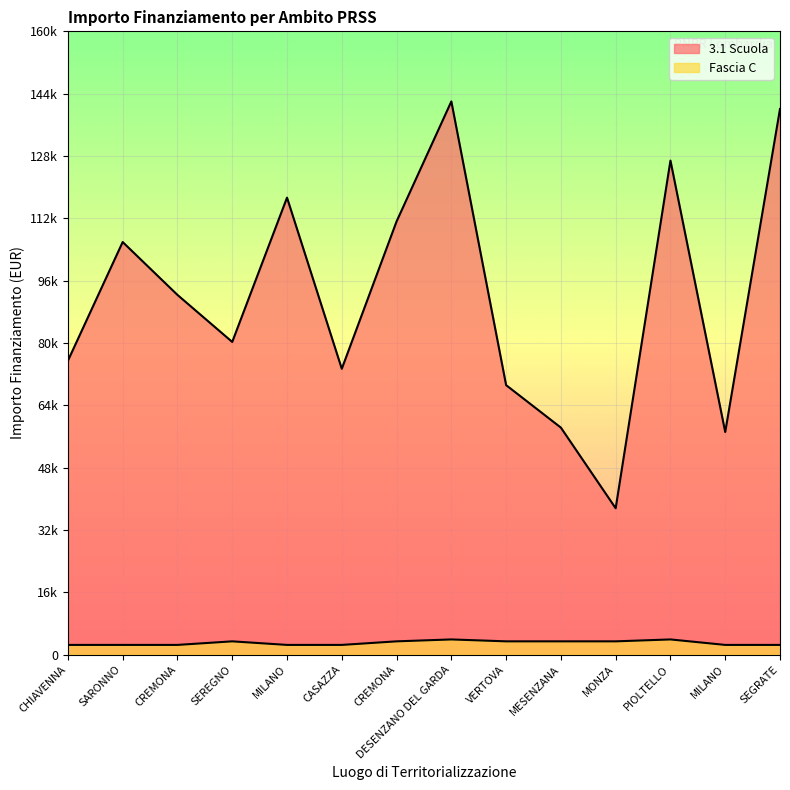

Where does the 3.1 Scuola series first go above 92341?

SARONNO